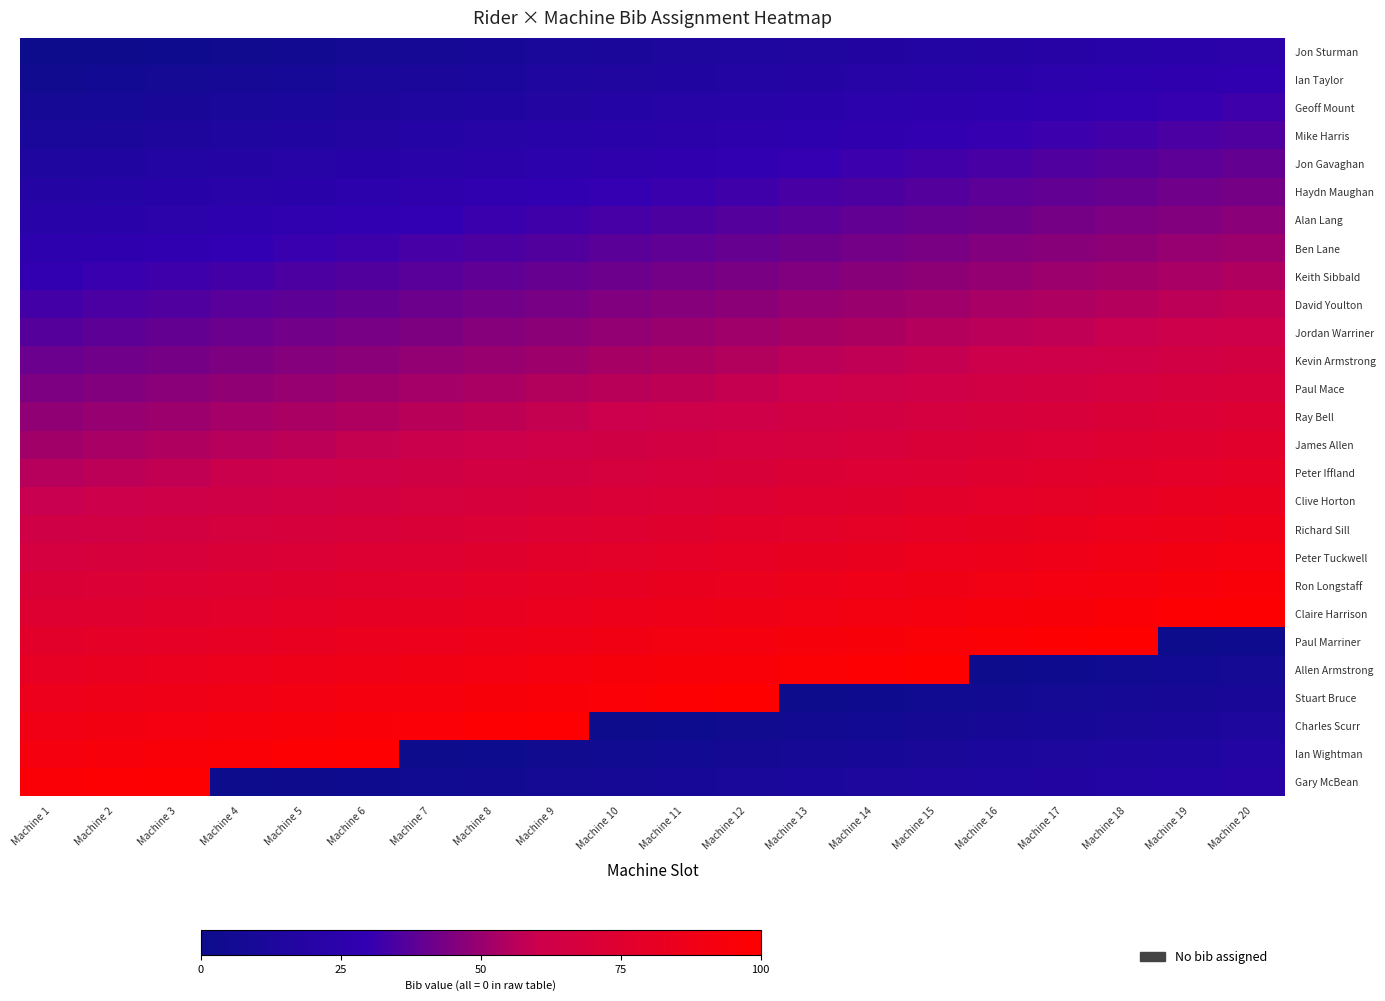

How many series are shown in this chart?

27